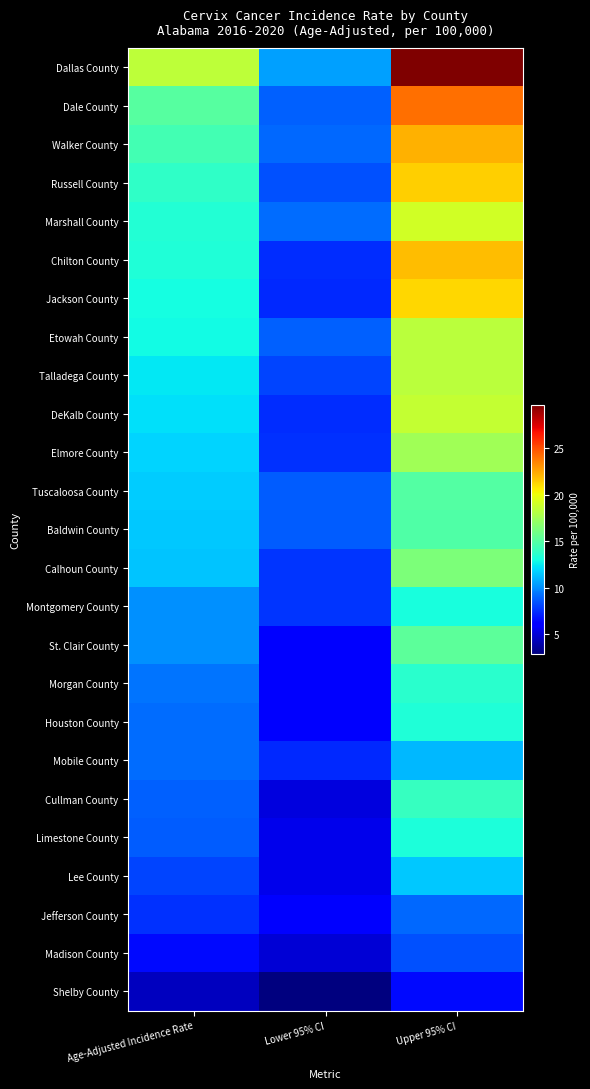

Which series has the largest total across all categories?

Dallas County